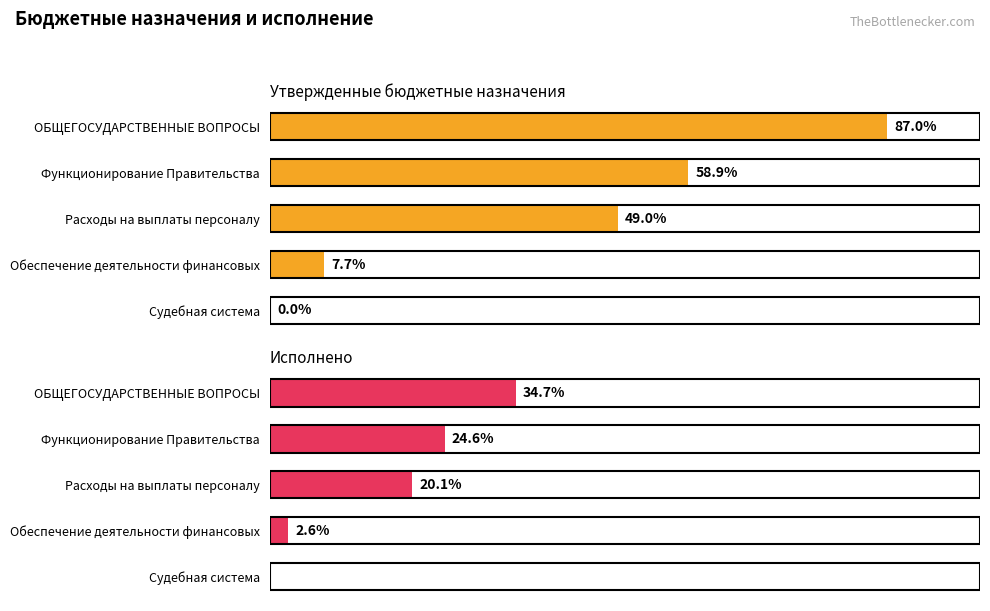

How many series are shown in this chart?

2